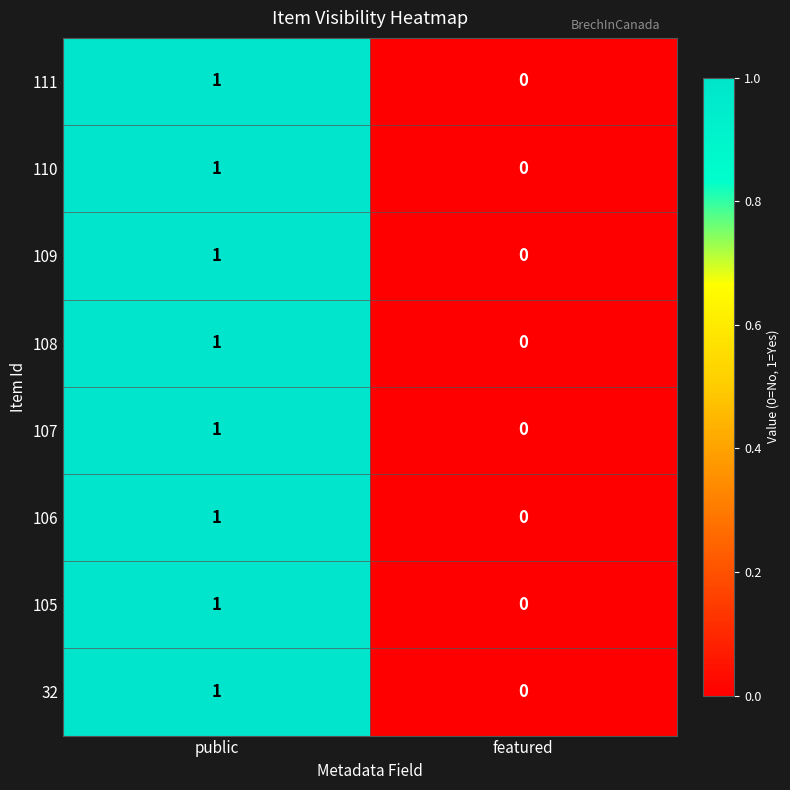

True or false: 109 has a value of 0 at public.

False